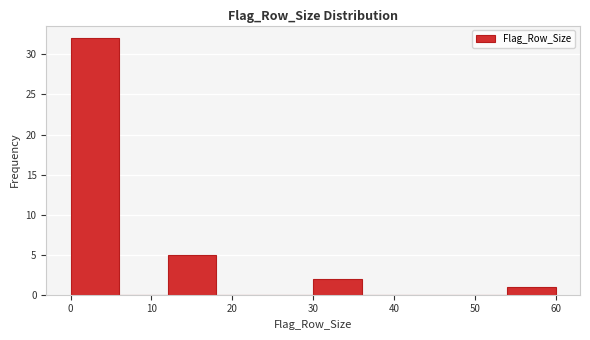

What is the height of the bar covering 12 to 18 on the x-axis? The values are not printed on the chart, so give them approximately, as read against the axis.

5